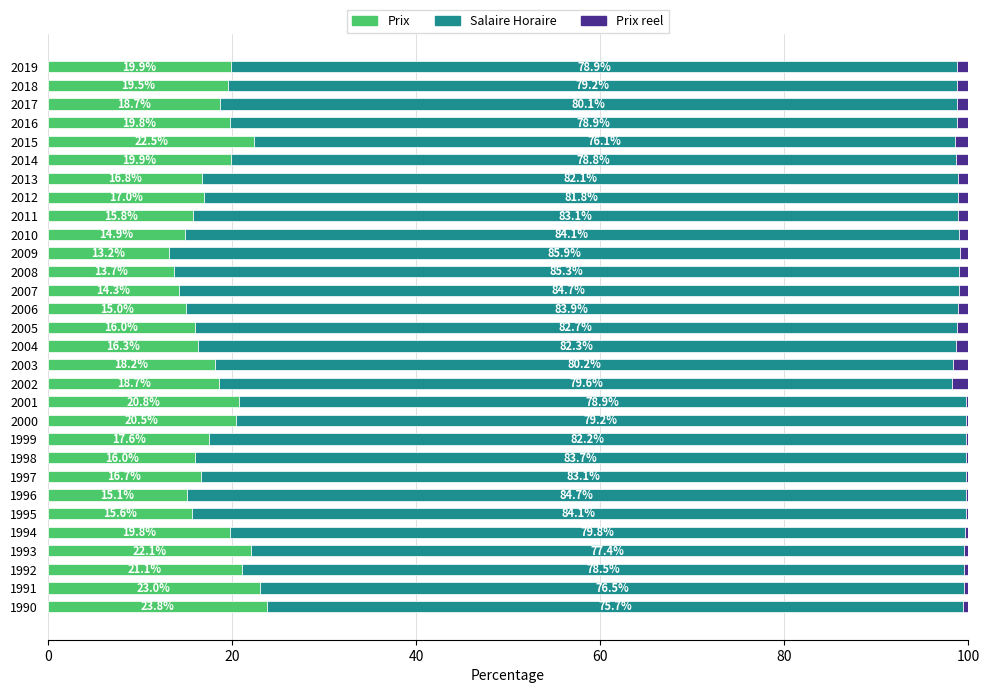

Which category has the highest value in the Prix series?

1990